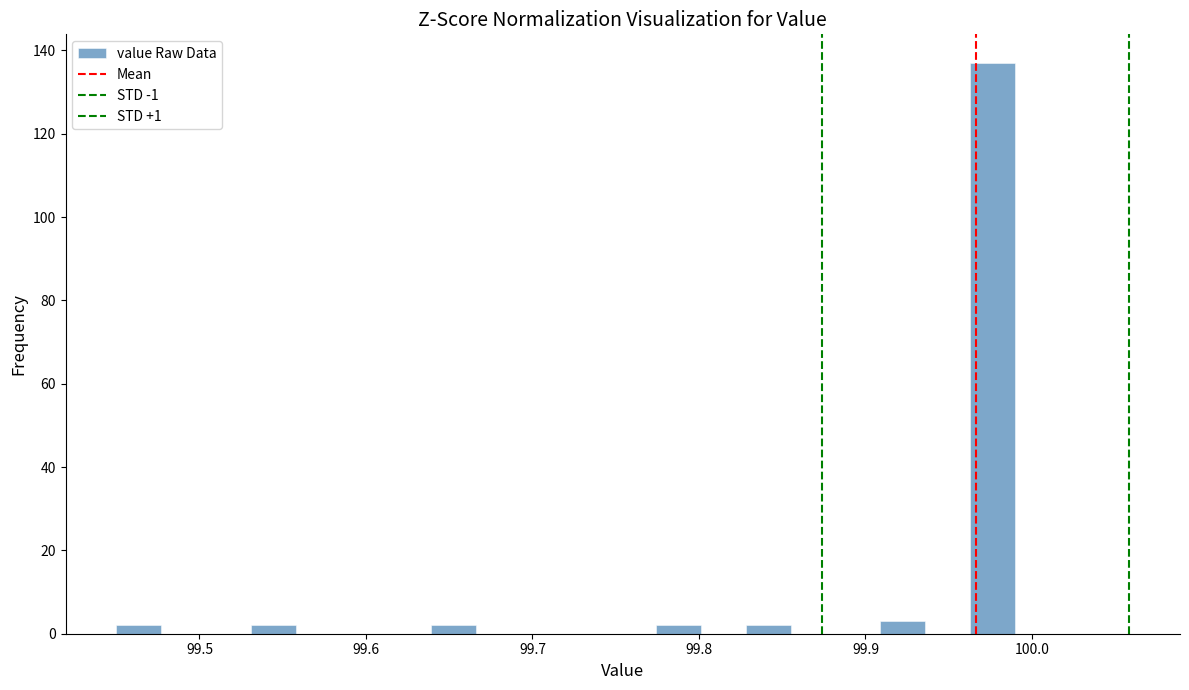

Around what value on the x-axis is the tallest bar? Give the approximate position of its centre, as read against the axis.

99.98